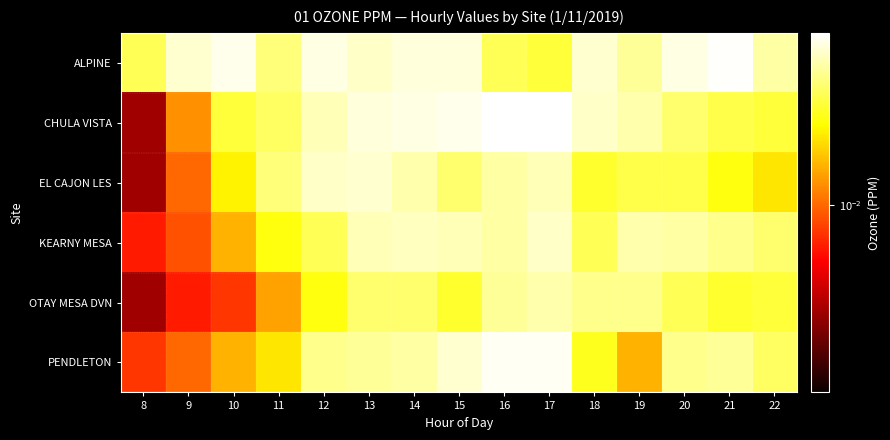

Reading right to left, transcribe all the data shown in this chart.

ALPINE: 22=0.0	21=0.0	20=0.0	19=0.0	18=0.0	17=0.0	16=0.0	15=0.0	14=0.0	13=0.0	12=0.0	11=0.0	10=0.0	9=0.0	8=0.0
CHULA VISTA: 22=0.0	21=0.0	20=0.0	19=0.0	18=0.0	17=0.0	16=0.0	15=0.0	14=0.0	13=0.0	12=0.0	11=0.0	10=0.0	9=0.0	8=0.0
EL CAJON LES: 22=0.0	21=0.0	20=0.0	19=0.0	18=0.0	17=0.0	16=0.0	15=0.0	14=0.0	13=0.0	12=0.0	11=0.0	10=0.0	9=0.0	8=0.0
KEARNY MESA: 22=0.0	21=0.0	20=0.0	19=0.0	18=0.0	17=0.0	16=0.0	15=0.0	14=0.0	13=0.0	12=0.0	11=0.0	10=0.0	9=0.0	8=0.0
OTAY MESA DVN: 22=0.0	21=0.0	20=0.0	19=0.0	18=0.0	17=0.0	16=0.0	15=0.0	14=0.0	13=0.0	12=0.0	11=0.0	10=0.0	9=0.0	8=0.0
PENDLETON: 22=0.0	21=0.0	20=0.0	19=0.0	18=0.0	17=0.0	16=0.0	15=0.0	14=0.0	13=0.0	12=0.0	11=0.0	10=0.0	9=0.0	8=0.0